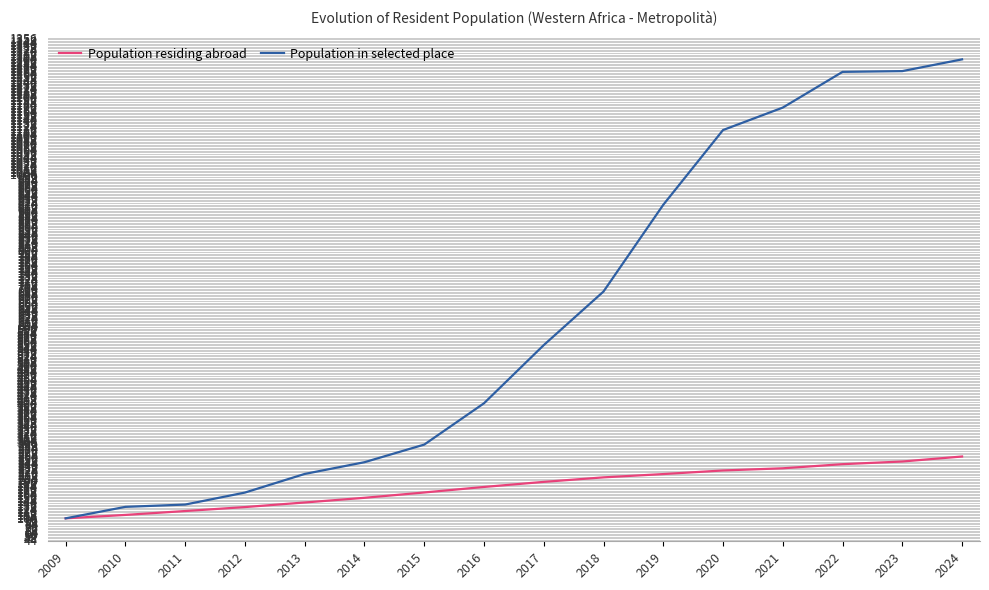

Which category has the highest value in the Population residing abroad series?

2024